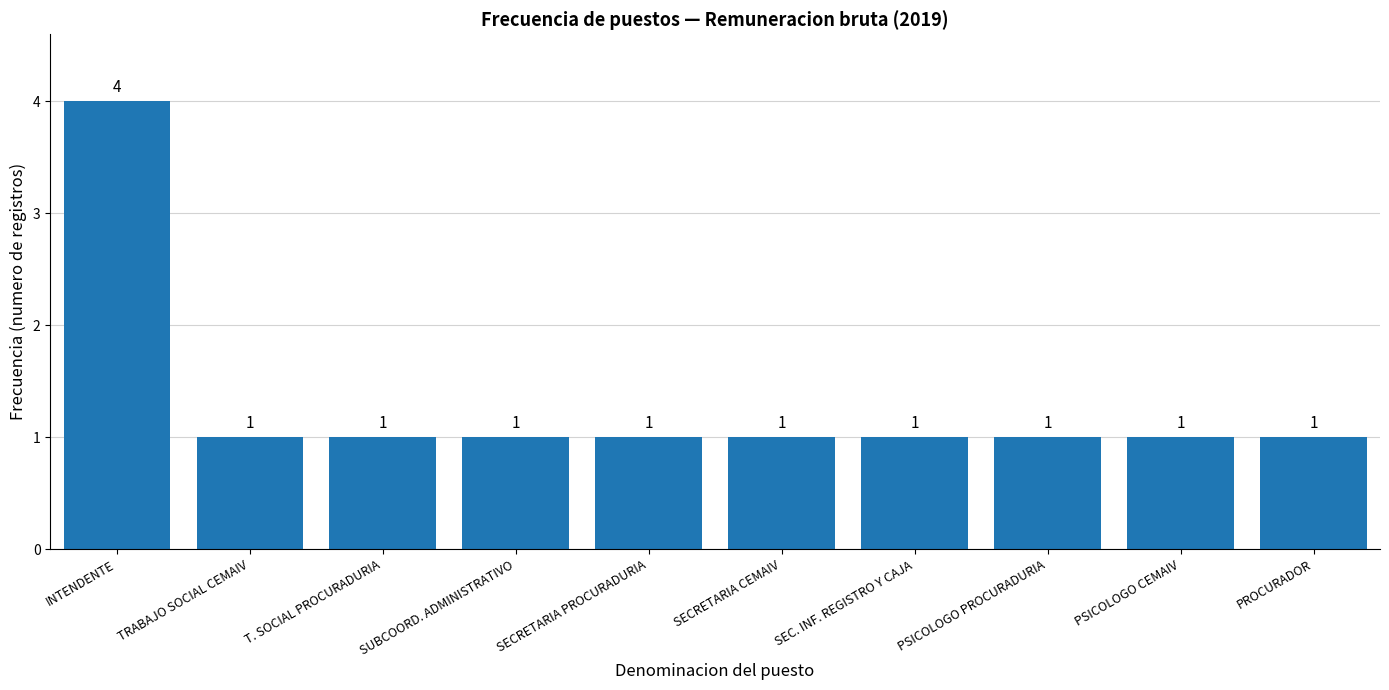

Reading right to left, what are all the values shown in this chart?

1	1	1	1	1	1	1	1	1	4